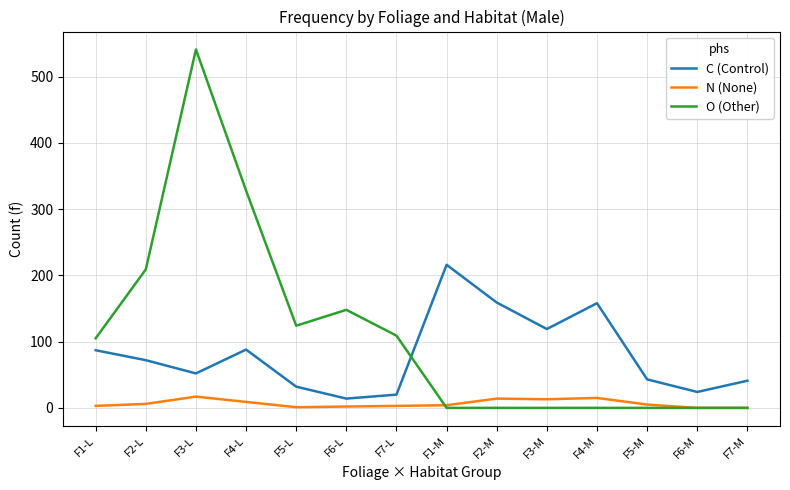

Where is the first local minimum for O (Other)?

F5-L